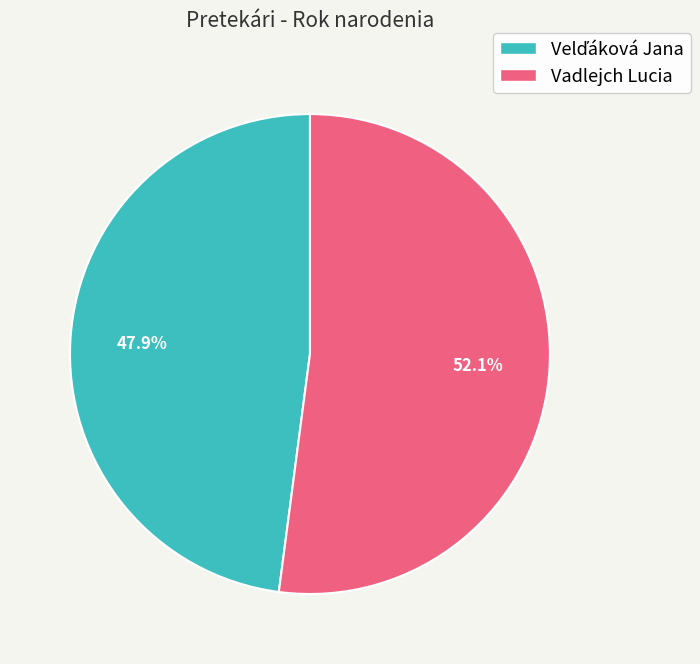

True or false: Vadlejch Lucia accounts for 52% of the total.

True